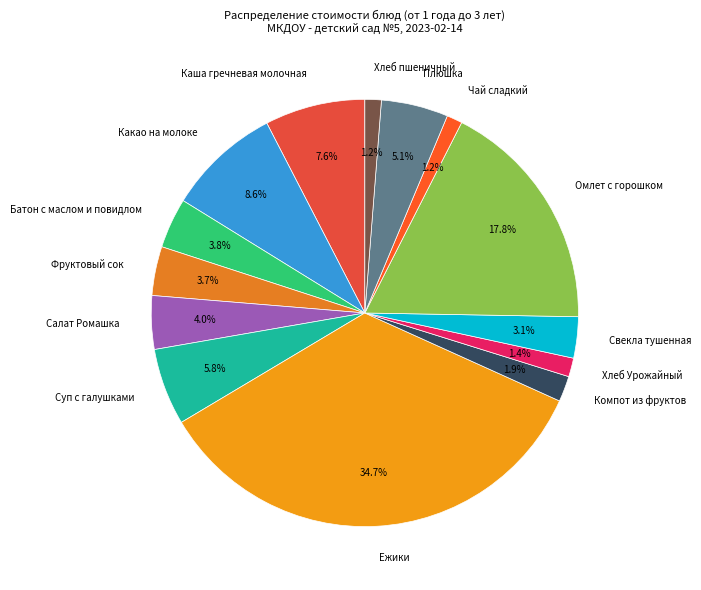

What percentage is the Какао на молоке slice, to the nearest percent?

9%